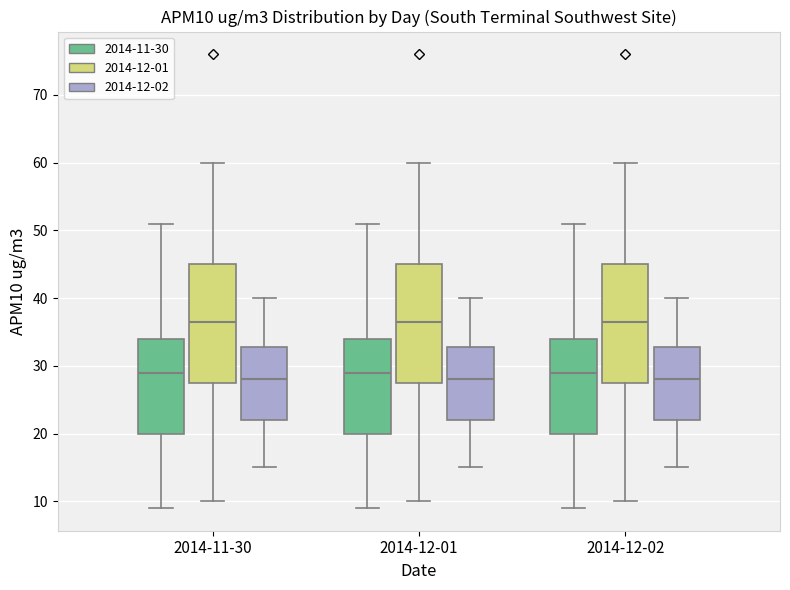

Reading left to right, transcribe this box plot: for each box, give where its median line is, the range the box spans, and where its two whiskers end, as read against the y-axis. The values are not printed on the chart, so give them approximately, as read against the axis.

2014-11-30 (2014-11-30): median 29, box 20 to 34, whiskers 9 to 51
2014-11-30 (2014-12-01): median 37, box 28 to 45, whiskers 10 to 60
2014-11-30 (2014-12-02): median 28, box 22 to 33, whiskers 15 to 40
2014-12-01 (2014-11-30): median 29, box 20 to 34, whiskers 9 to 51
2014-12-01 (2014-12-01): median 37, box 28 to 45, whiskers 10 to 60
2014-12-01 (2014-12-02): median 28, box 22 to 33, whiskers 15 to 40
2014-12-02 (2014-11-30): median 29, box 20 to 34, whiskers 9 to 51
2014-12-02 (2014-12-01): median 37, box 28 to 45, whiskers 10 to 60
2014-12-02 (2014-12-02): median 28, box 22 to 33, whiskers 15 to 40